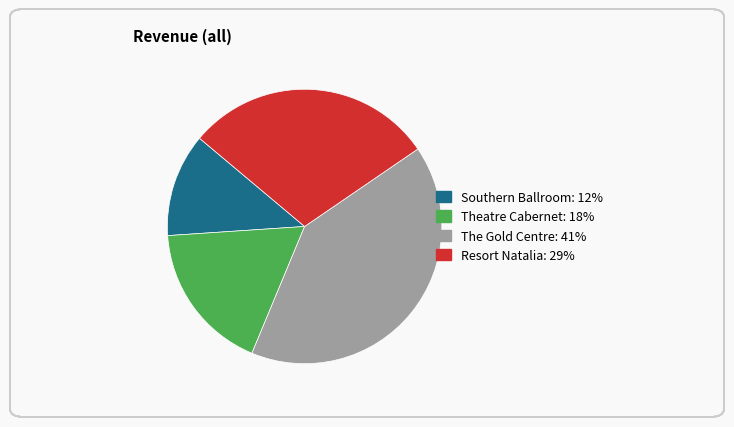

Which slice is the largest?

The Gold Centre